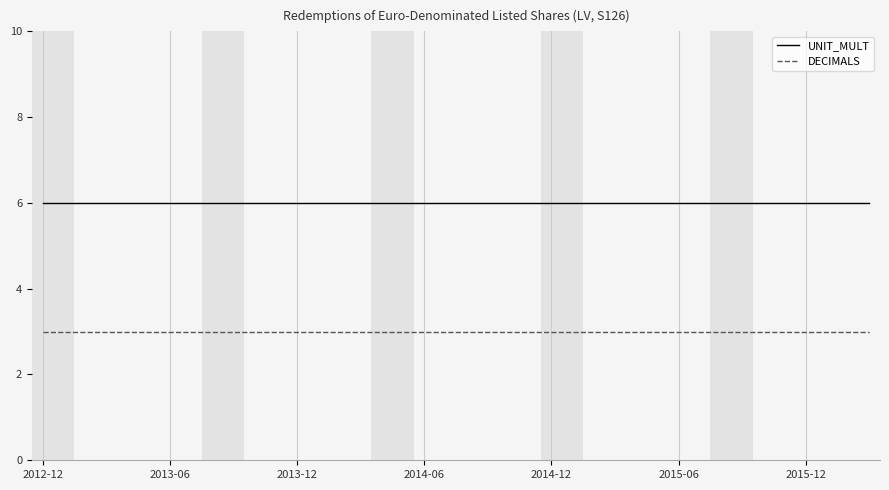

Is this an area chart (filled region under the line)?

No